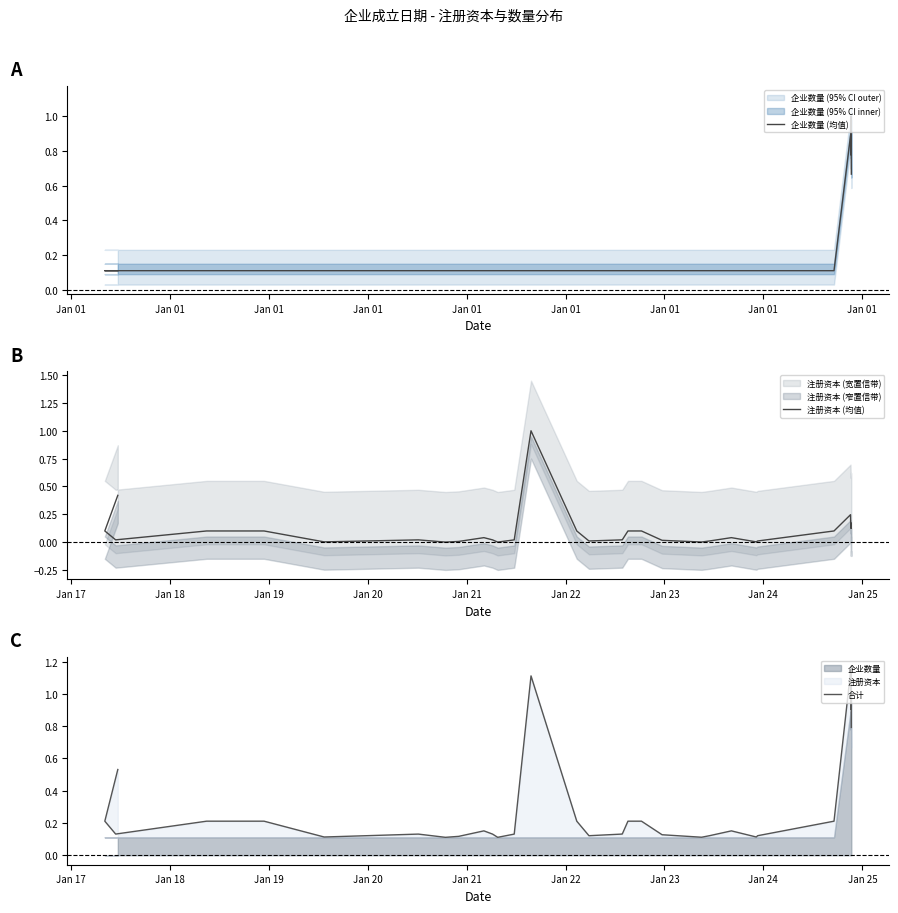

How many values in the 注册资本 (均值) series exceed 0?

29